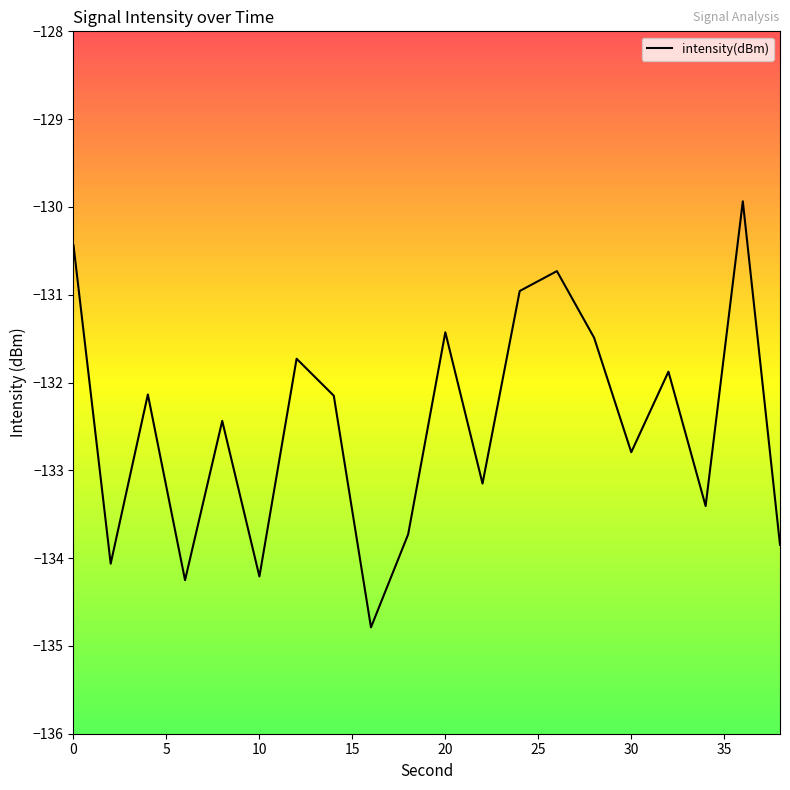

What is the difference between the maximum and minimum values?

4.9